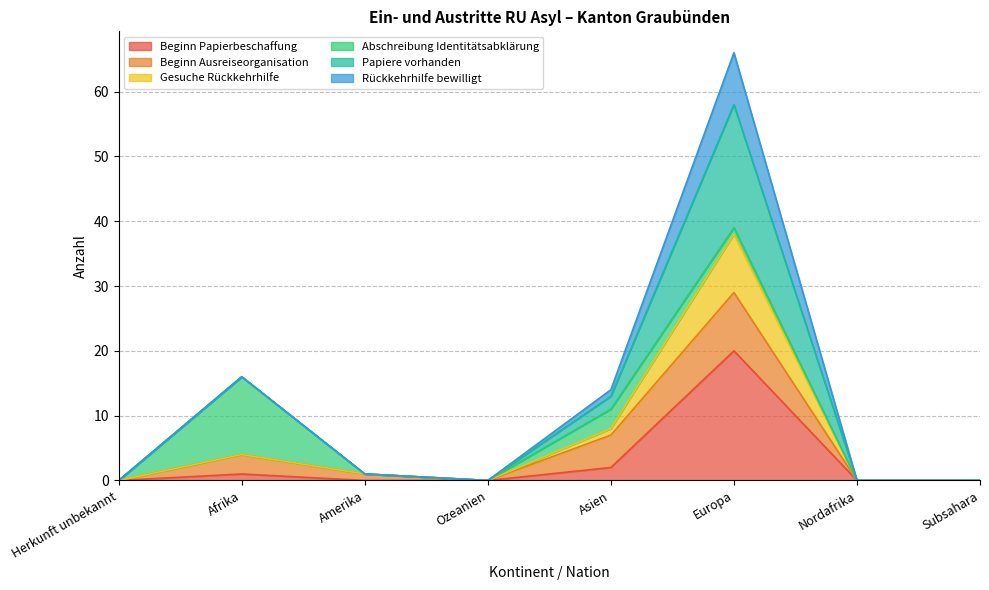

Is it true that Papiere vorhanden equals -14 at Herkunft unbekannt?

False